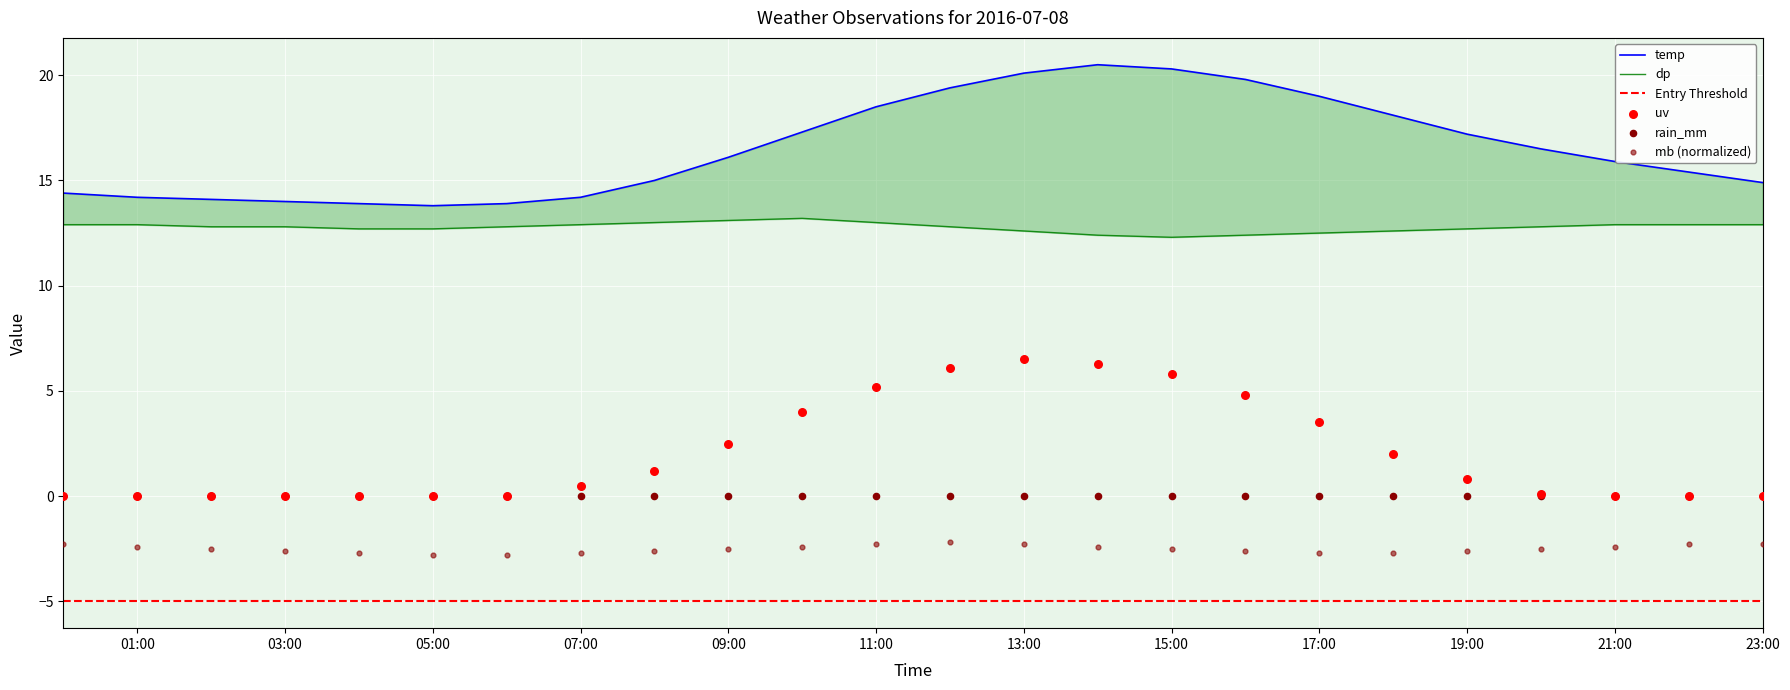

Which series has the largest Y range (max minus min)?

temp